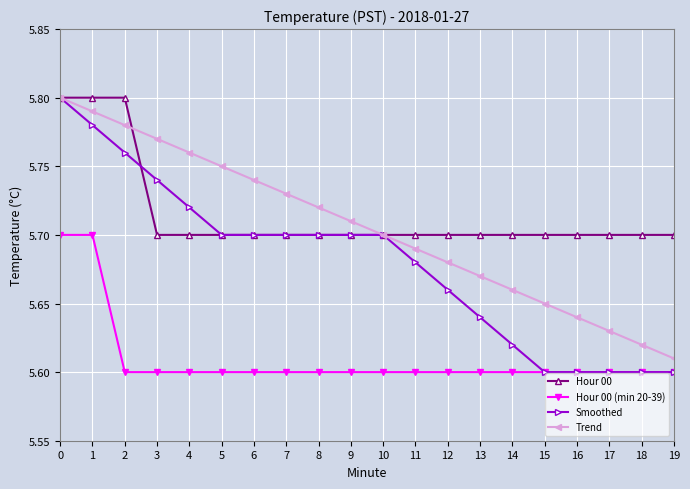

Which series has the widest spread of values?

Smoothed